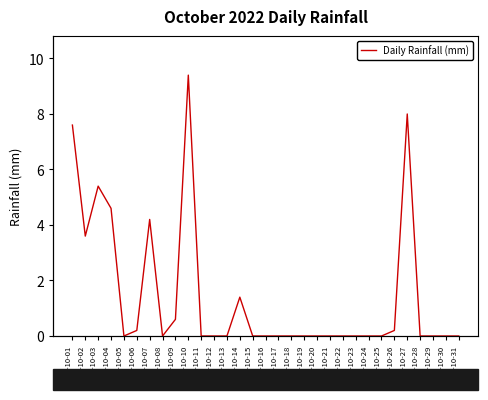

How many interior local valleys (lower than both neighbors) does the data have?

3